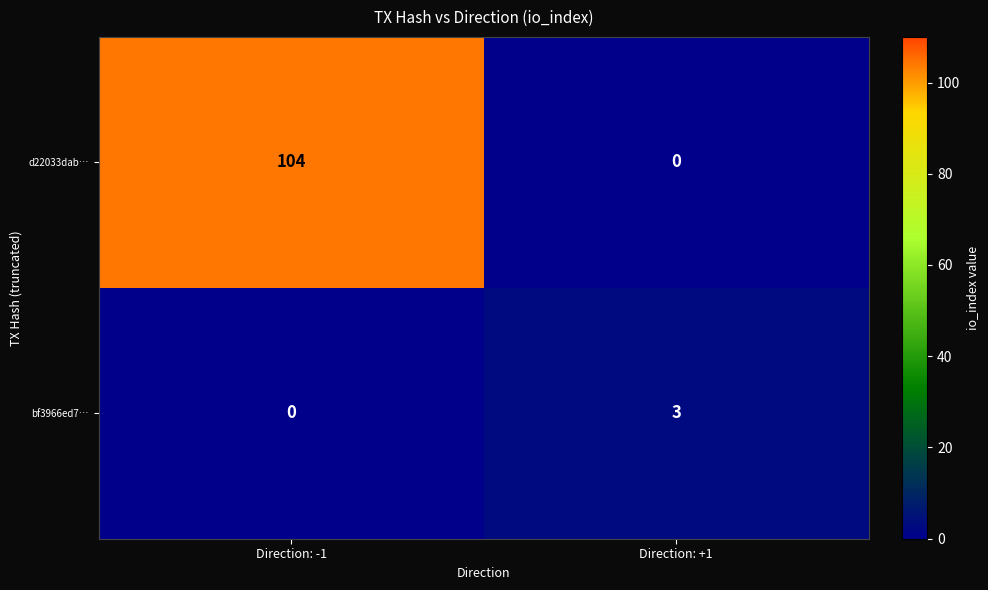

How many distinct data groups are displayed?

2